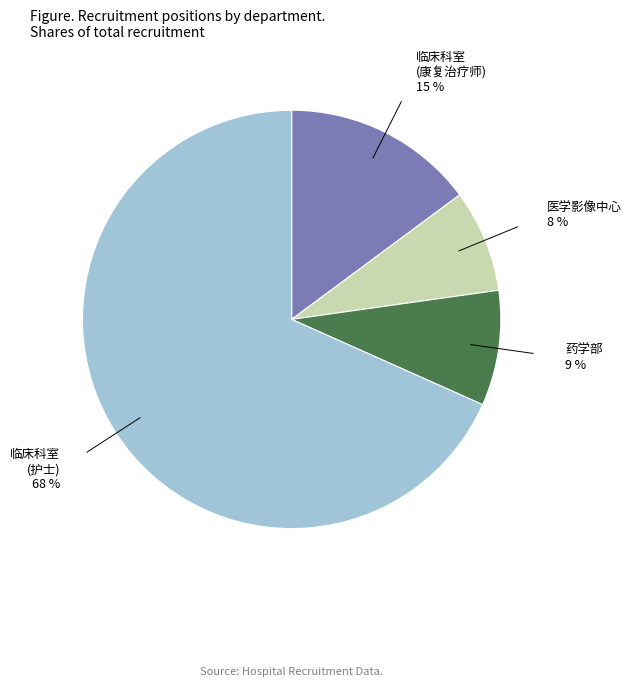

How many segments does this pie chart have?

4